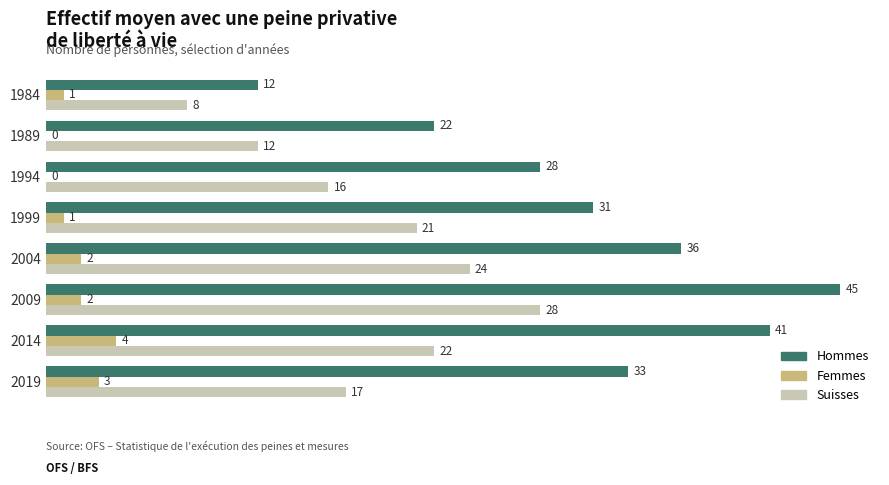

What is the sum of all Suisses values?

148